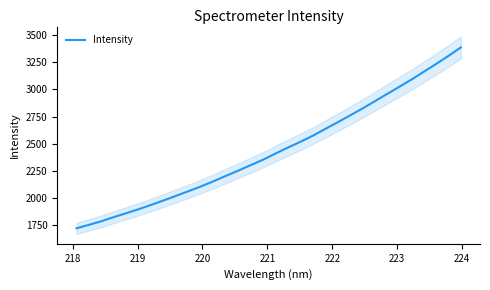

What is the difference between the maximum and second lowest values?

1631.2